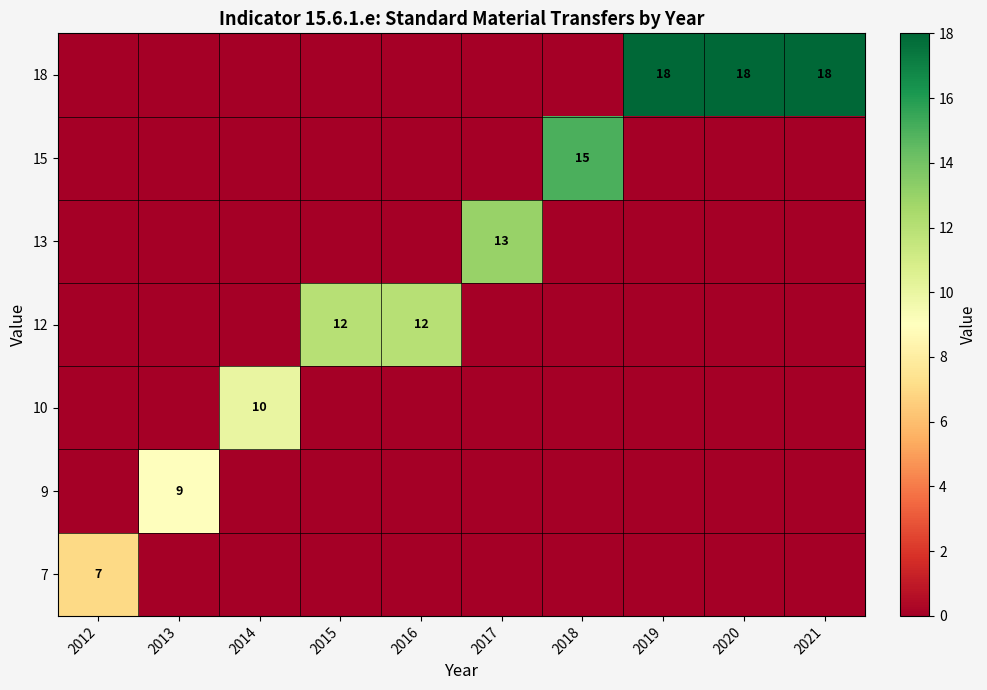

The 13 series shows 13 at 2017. True or false?

True